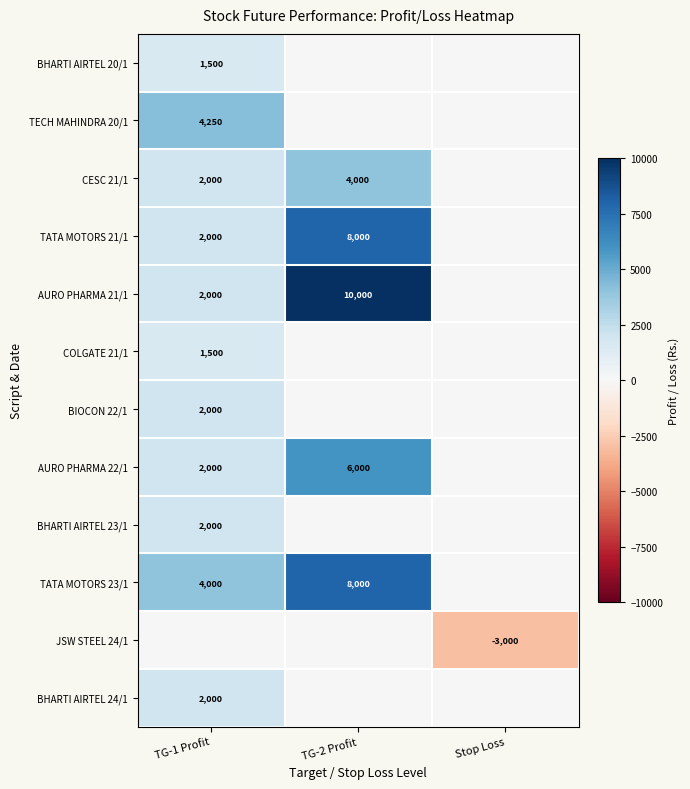

The value of AURO PHARMA 21/1 at TG-2 Profit is 15493. True or false?

False